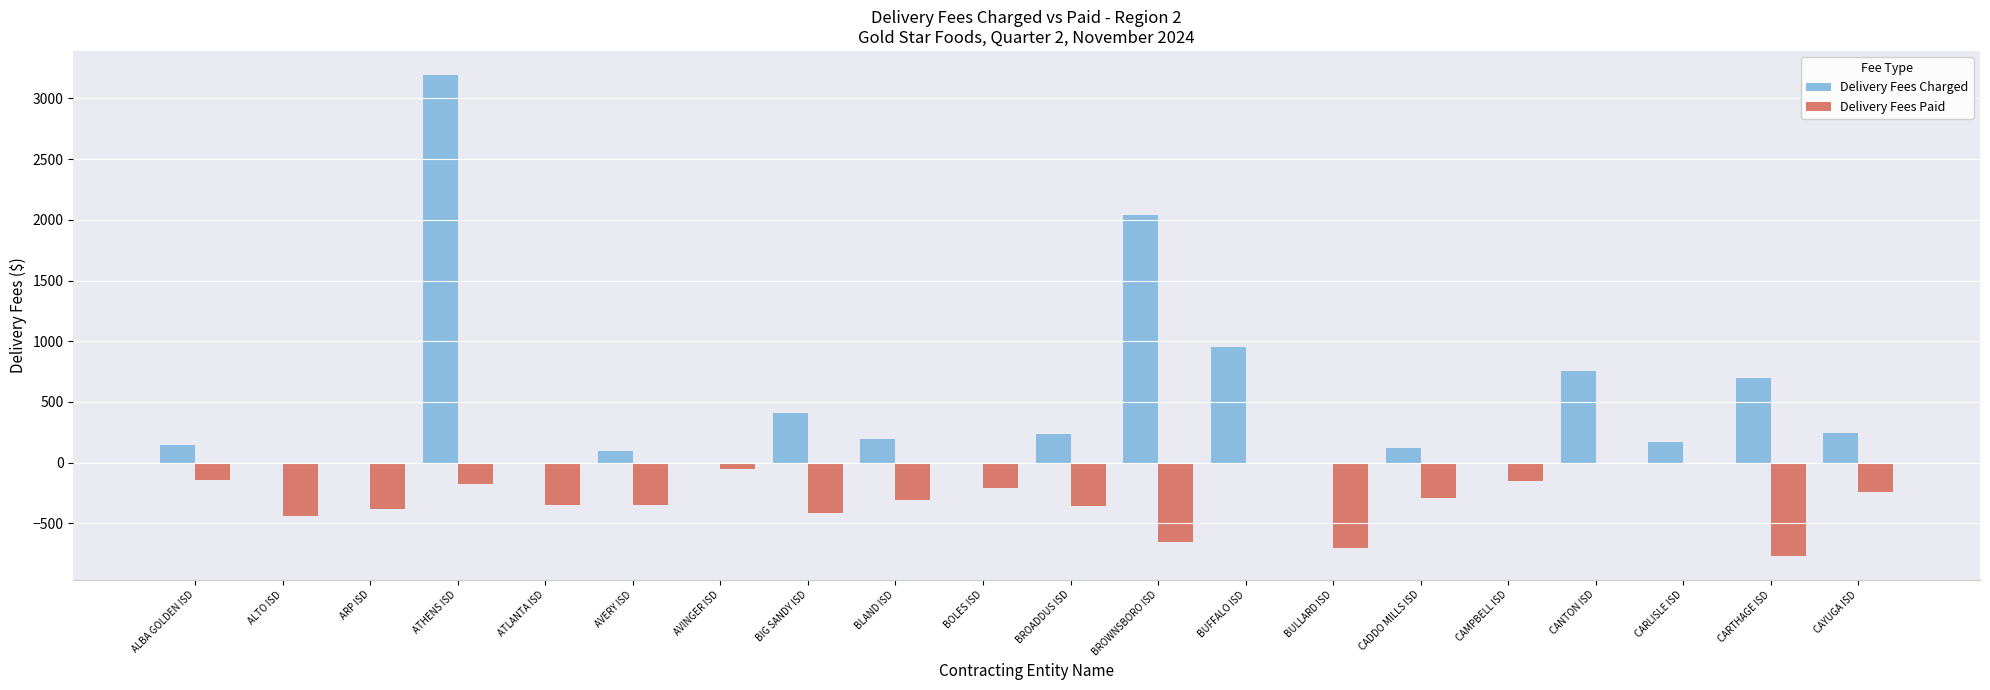

Which series has the largest total across all categories?

Delivery Fees Charged